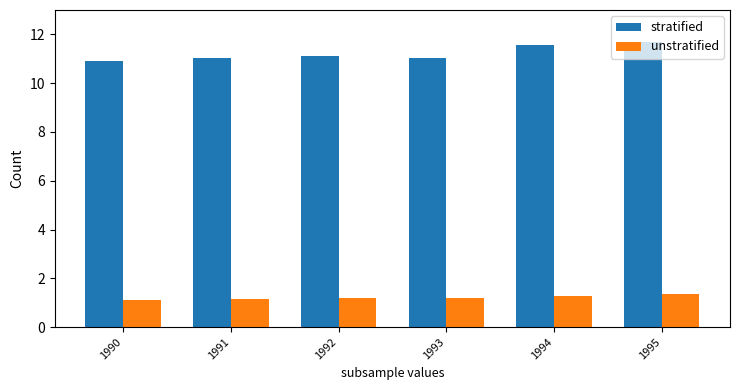

Which series changed the most between 1990 and 1993?

stratified